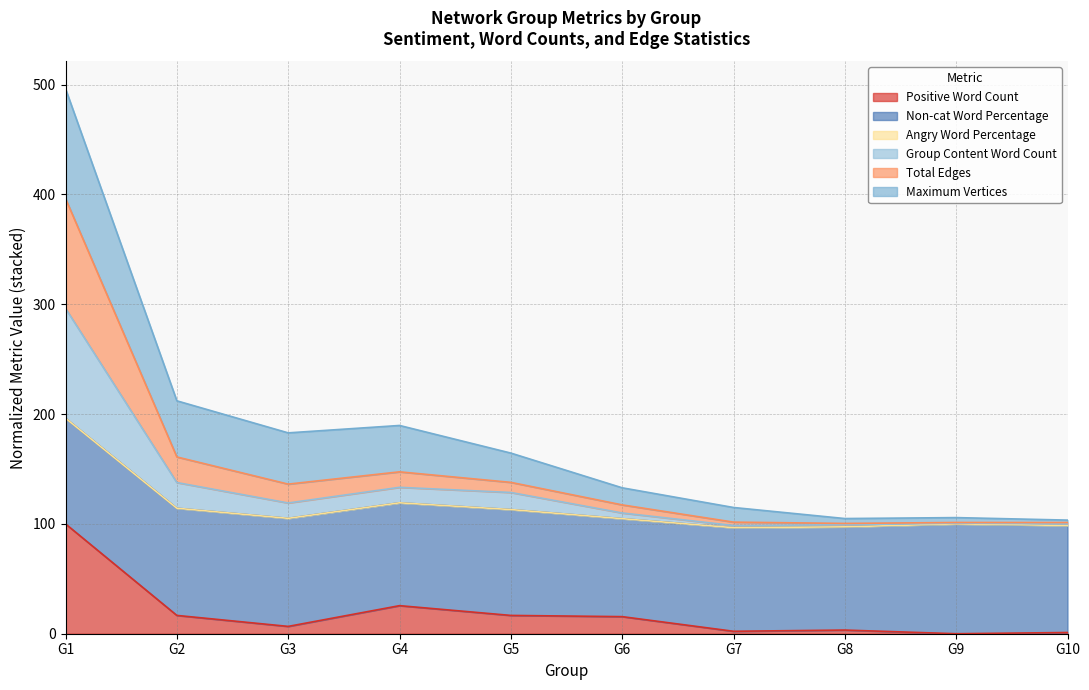

Which has a higher value, G4 or G10?

G4